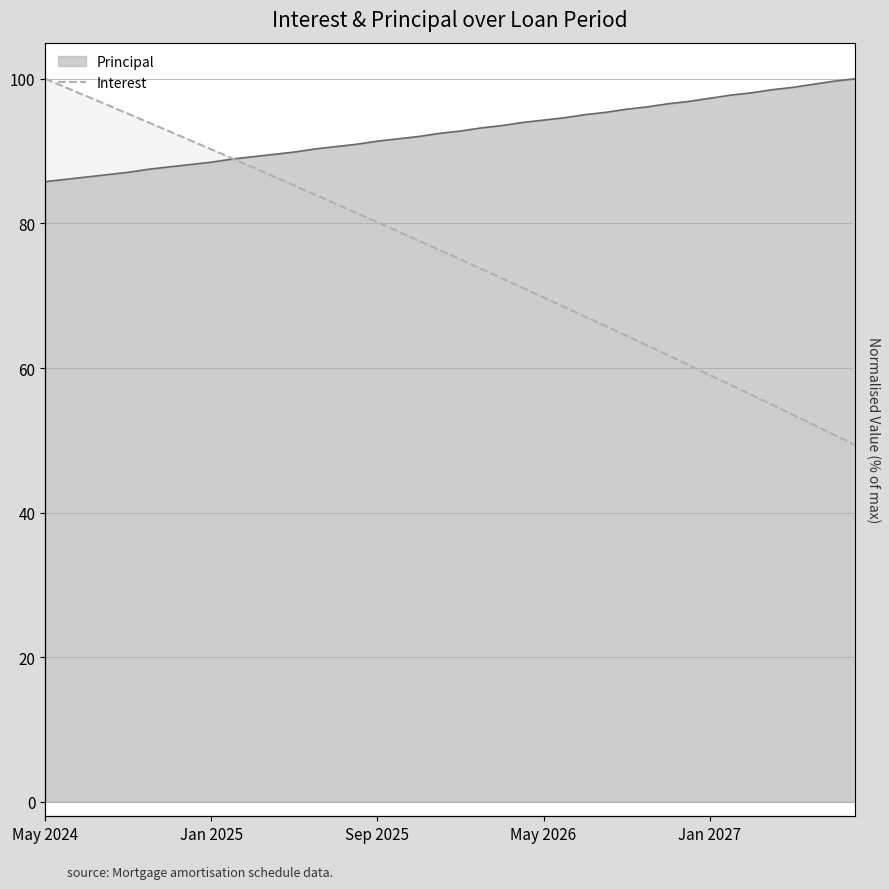

Reading right to left, what are all the values shown in this chart?

49.4	50.8	52.2	53.6	54.9	56.3	57.7	59.0	60.4	61.8	63.1	64.5	65.8	67.1	68.5	69.8	71.1	72.4	73.7	75.0	76.3	77.6	78.9	80.2	81.4	82.7	84.0	85.2	86.5	87.8	89.0	90.2	91.5	92.7	93.9	95.2	96.4	97.6	98.8	100.0